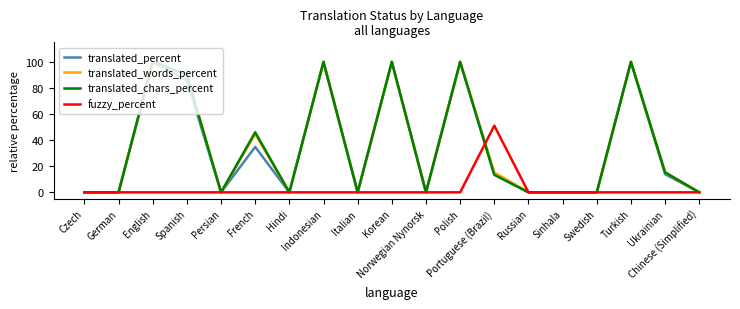

How many lines are shown in the chart?

4